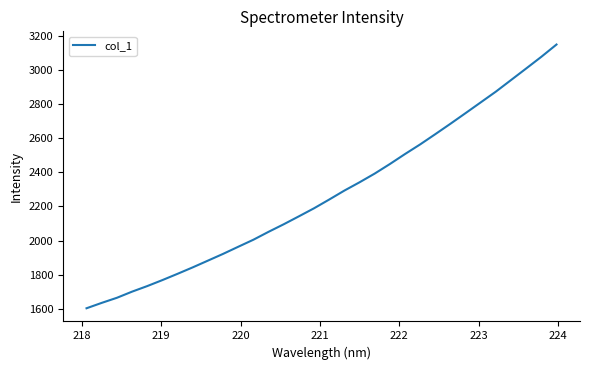

True or false: there are more than 0 points higher than both neighbors.

False